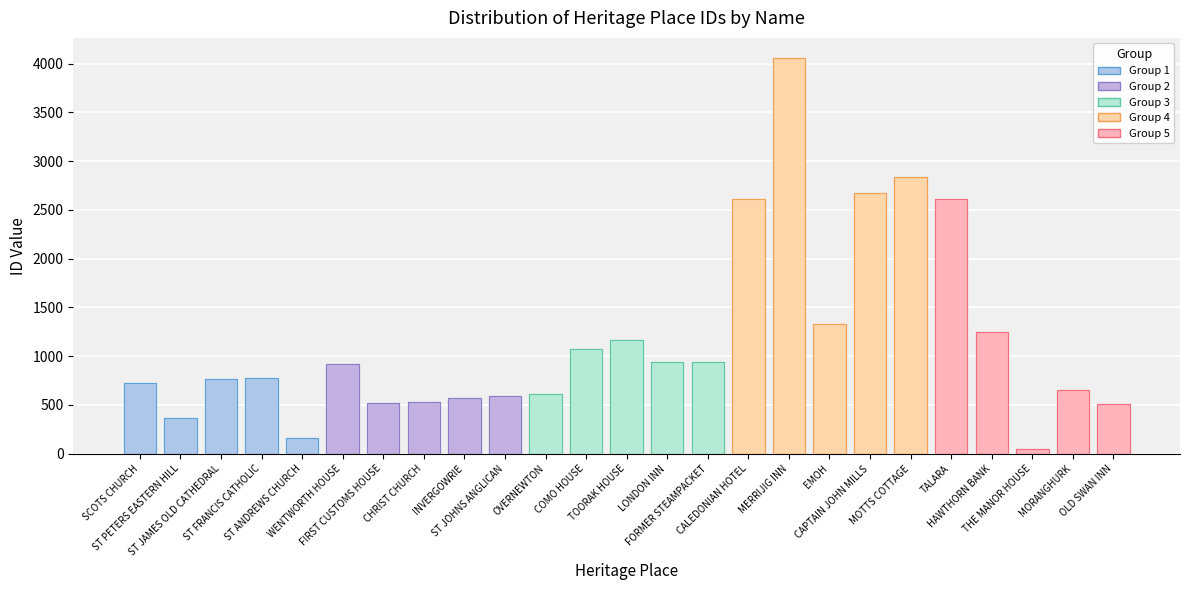

Reading left to right, list all the values displayed in this chart.

SCOTS CHURCH=722	ST PETERS EASTERN HILL=368	ST JAMES OLD CATHEDRAL=767	ST FRANCIS CATHOLIC=772	ST ANDREWS CHURCH=160	WENTWORTH HOUSE=919	FIRST CUSTOMS HOUSE=519	CHRIST CHURCH=534	INVERGOWRIE=574	ST JOHNS ANGLICAN=590	OVERNEWTON=611	COMO HOUSE=1076	TOORAK HOUSE=1166	LONDON INN=937	FORMER STEAMPACKET=936	CALEDONIAN HOTEL=2607	MERRIJIG INN=4060	EMOH=1332	CAPTAIN JOHN MILLS=2678	MOTTS COTTAGE=2837	TALARA=2608	HAWTHORN BANK=1253	THE MANOR HOUSE=50	MORANGHURK=651	OLD SWAN INN=511